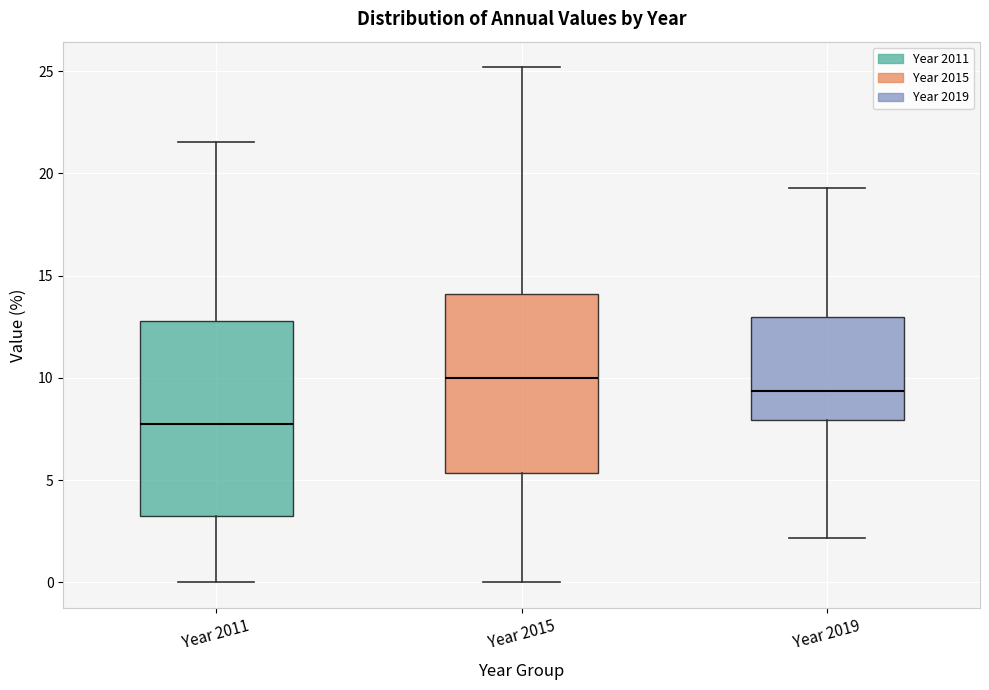

Where does the median line of the box for Year 2011 sit on the y-axis? The values are not printed on the chart, so give them approximately, as read against the axis.

8.0